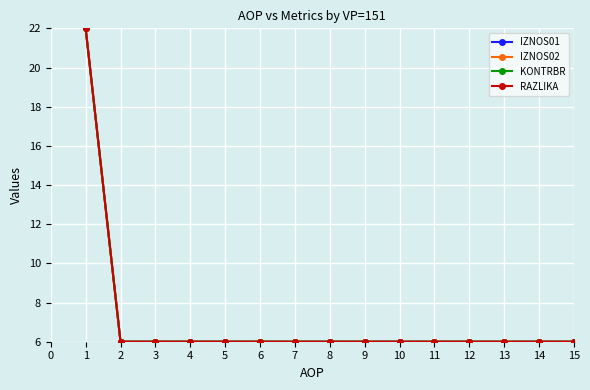

Which has a higher value, 1 or 12?

1